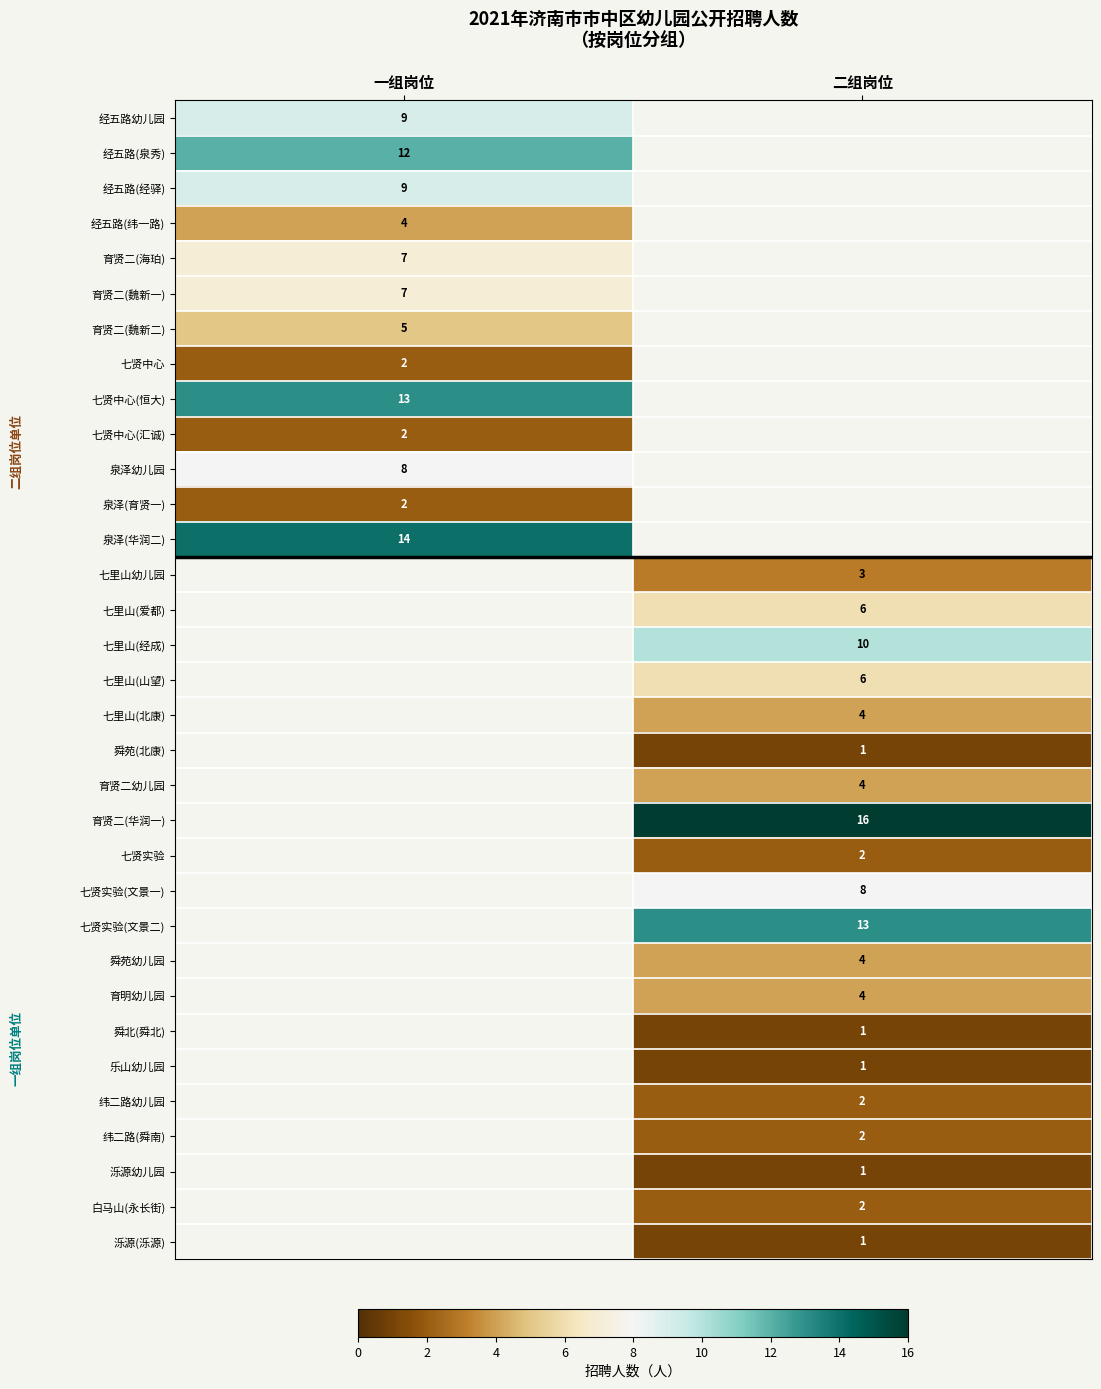

The 七贤中心(汇诚) series shows 1 at 一组岗位. True or false?

False